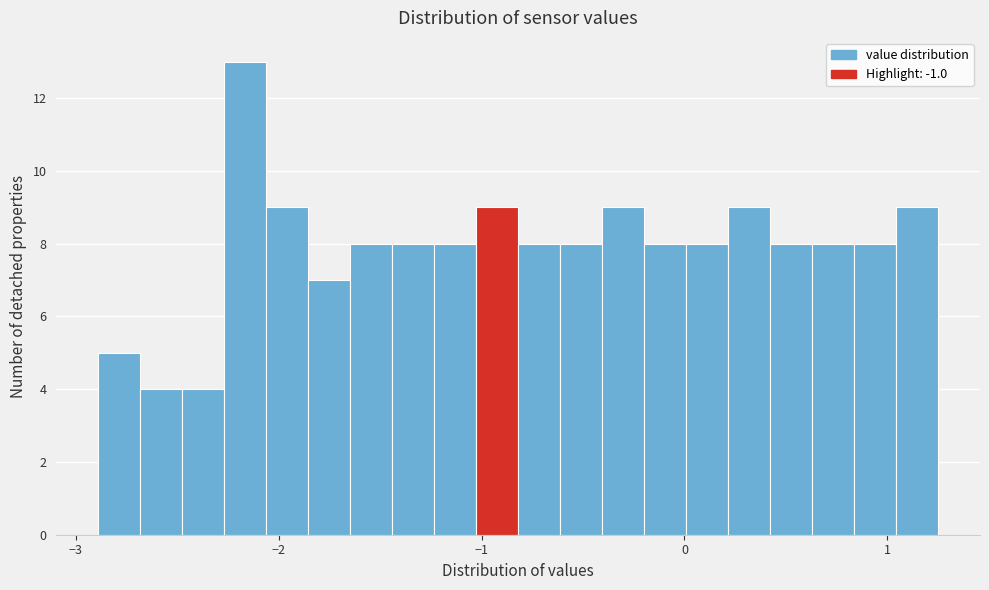

Read against the x-axis, roughly where is the centre of the tallest bar?

-2.2